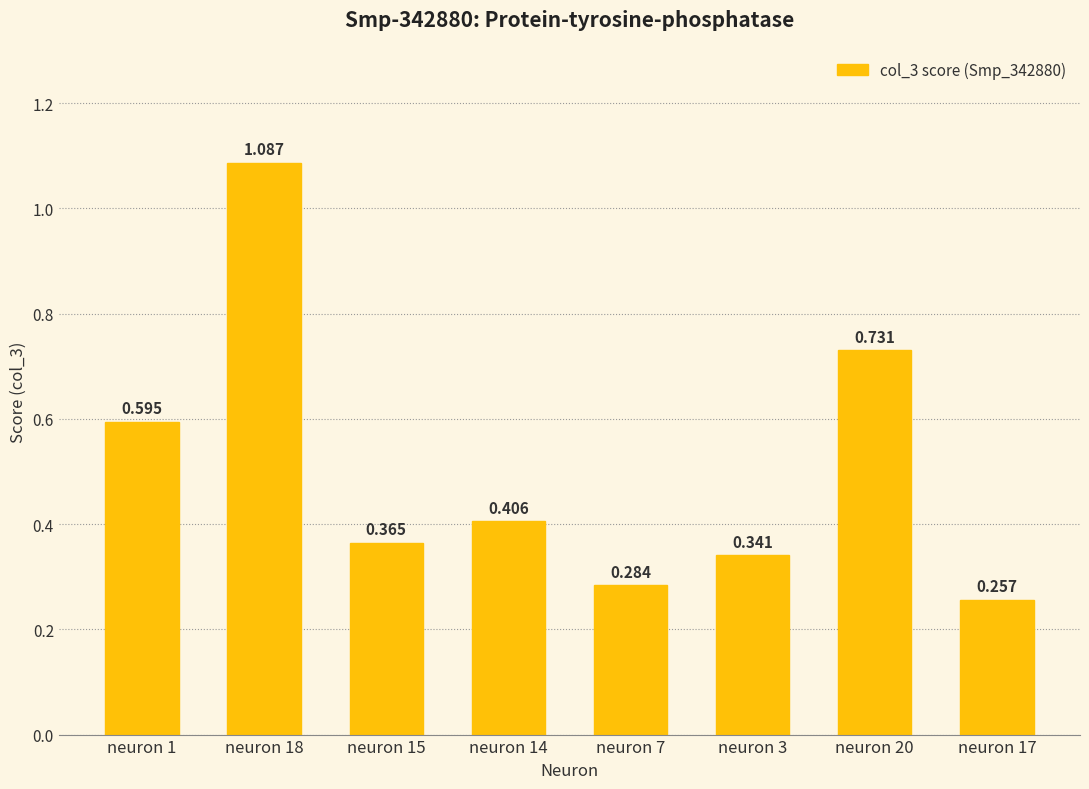

Reading left to right, list all the values displayed in this chart.

0.6	1.1	0.4	0.4	0.3	0.3	0.7	0.3